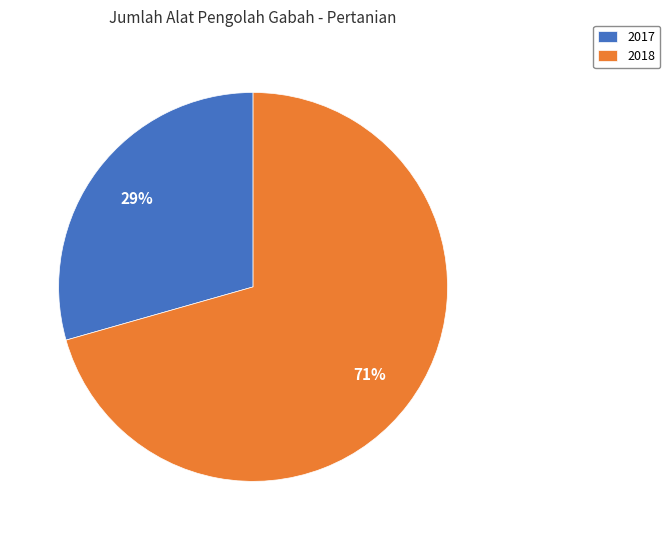

Count the number of slices in the pie.

2